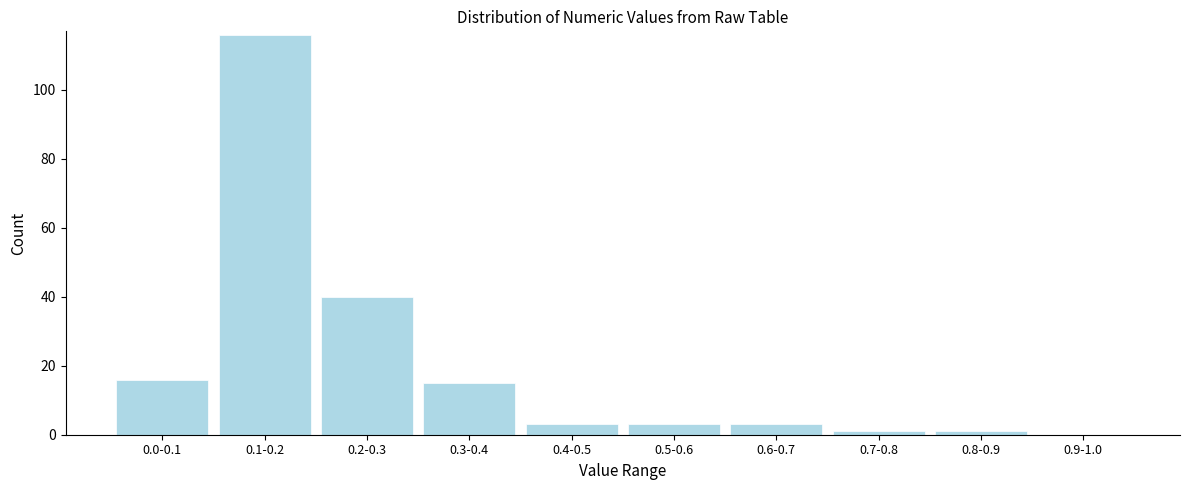

Reading left to right, extract all data points from this chart.

0.0-0.1=16	0.1-0.2=116	0.2-0.3=40	0.3-0.4=15	0.4-0.5=3	0.5-0.6=3	0.6-0.7=3	0.7-0.8=1	0.8-0.9=1	0.9-1.0=0